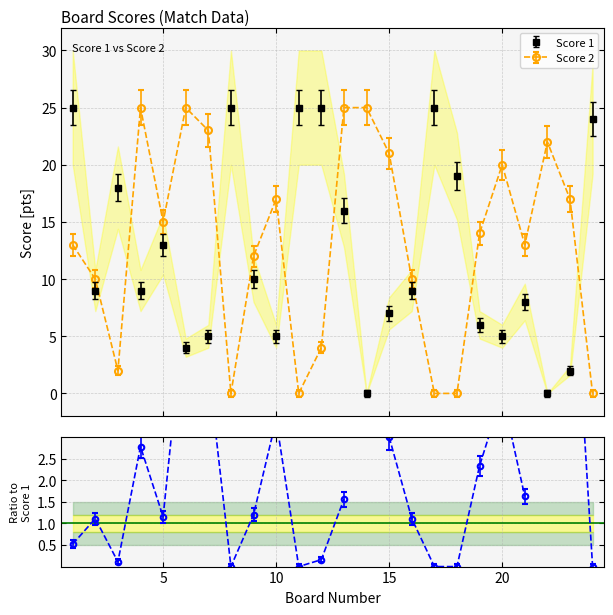

Which label corresponds to the smallest value in the chart?

14